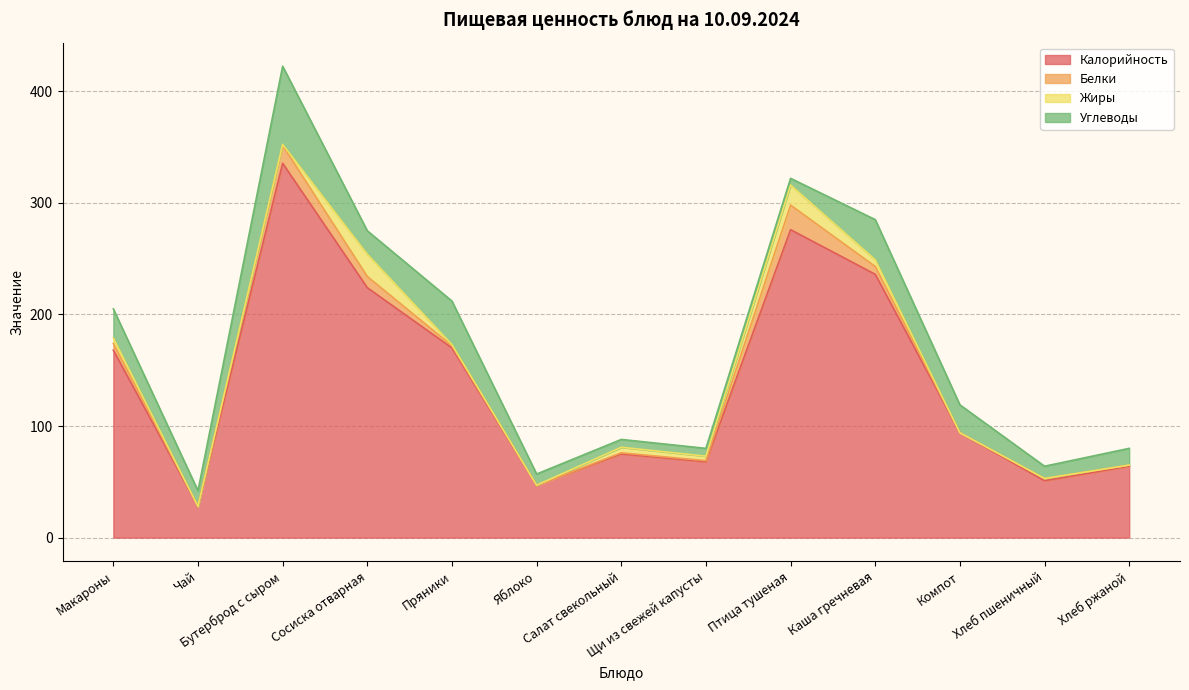

At how many categories does at least one series exceed 111?

6